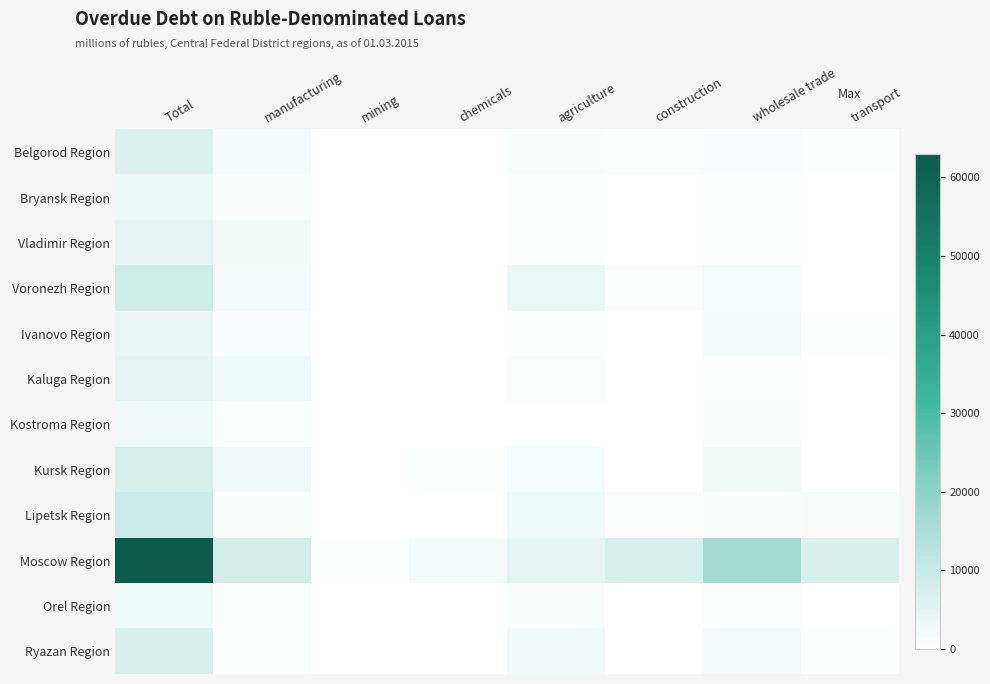

At which category does the chart reach its minimum across all series?

mining